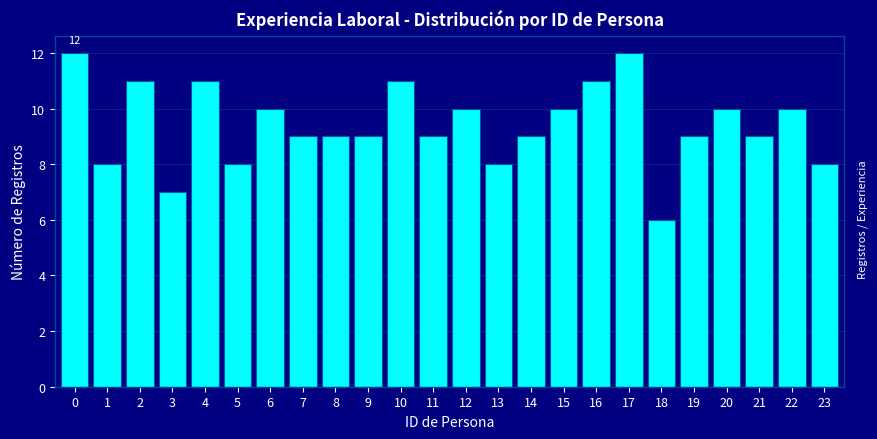

Reading left to right, transcribe all the data shown in this chart.

0=12	1=8	2=11	3=7	4=11	5=8	6=10	7=9	8=9	9=9	10=11	11=9	12=10	13=8	14=9	15=10	16=11	17=12	18=6	19=9	20=10	21=9	22=10	23=8